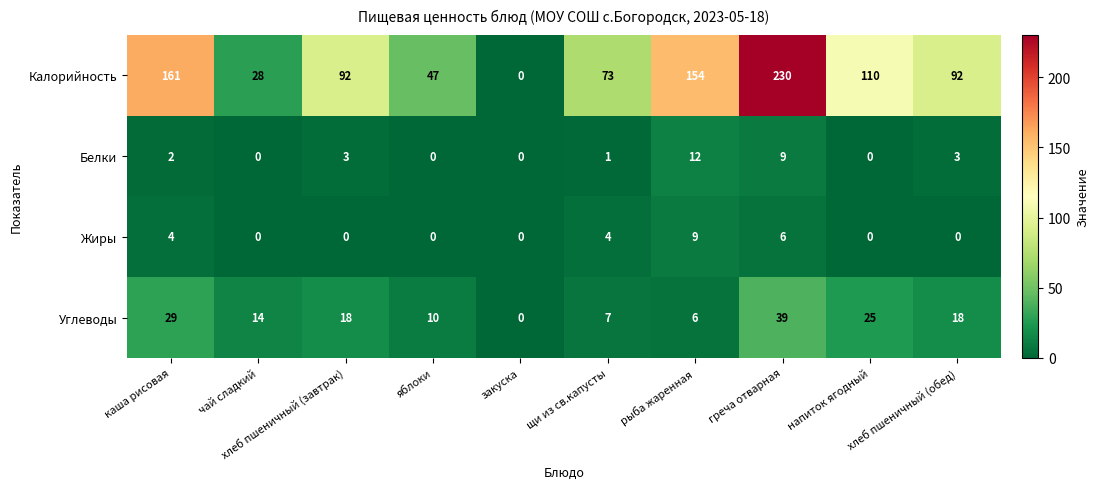

Where does the Калорийность series first go above 92?

каша рисовая